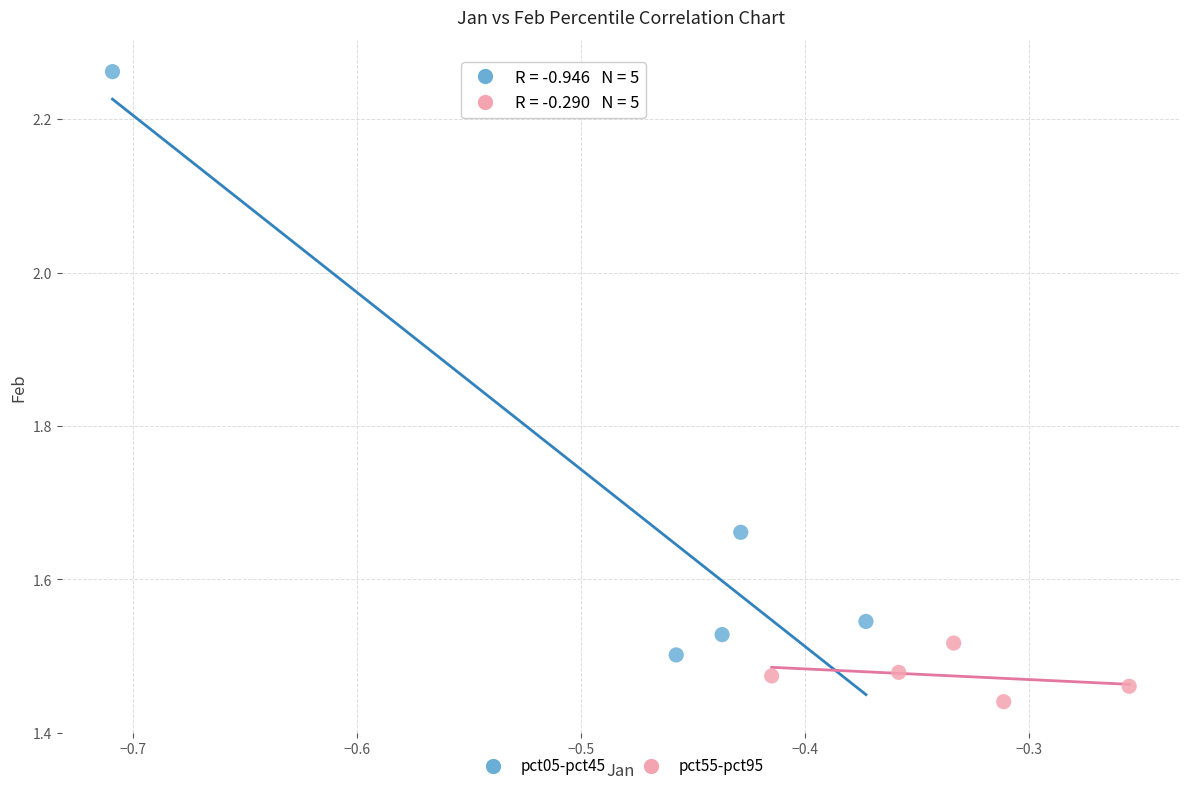

Which series has the widest spread of Y values?

pct05-pct45